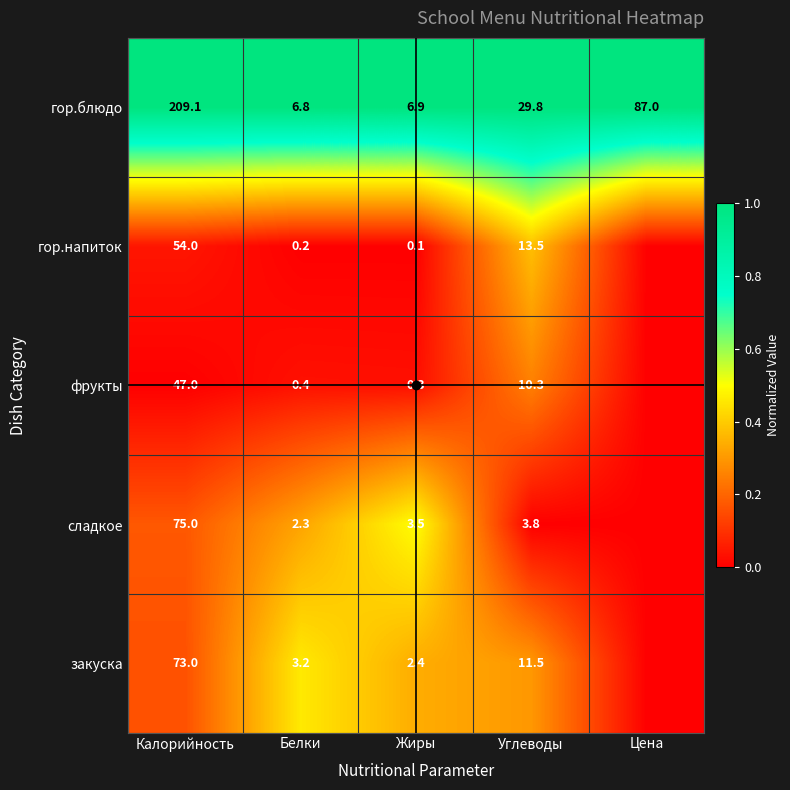

True or false: сладкое has a value of 0.2 at Калорийность.

True